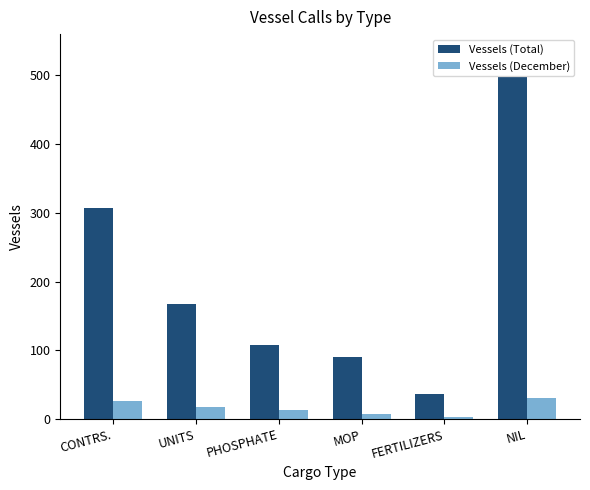

Is it true that Vessels (December) equals 31 at NIL?

True